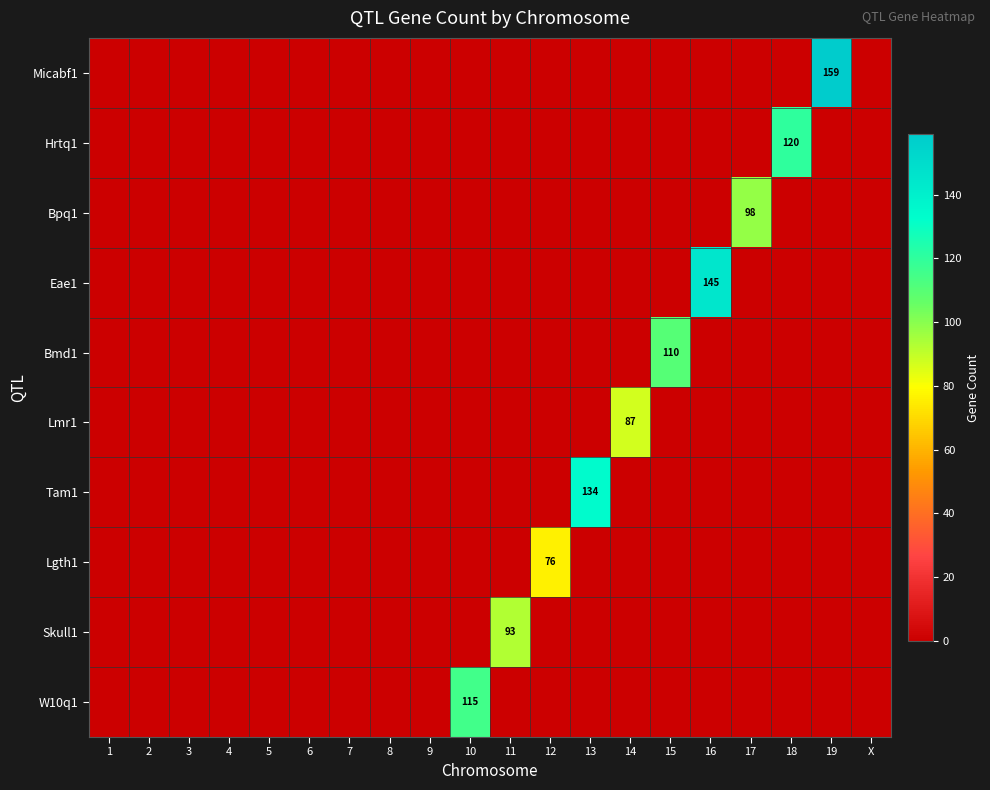

At which label does Bpq1 reach its minimum?

1